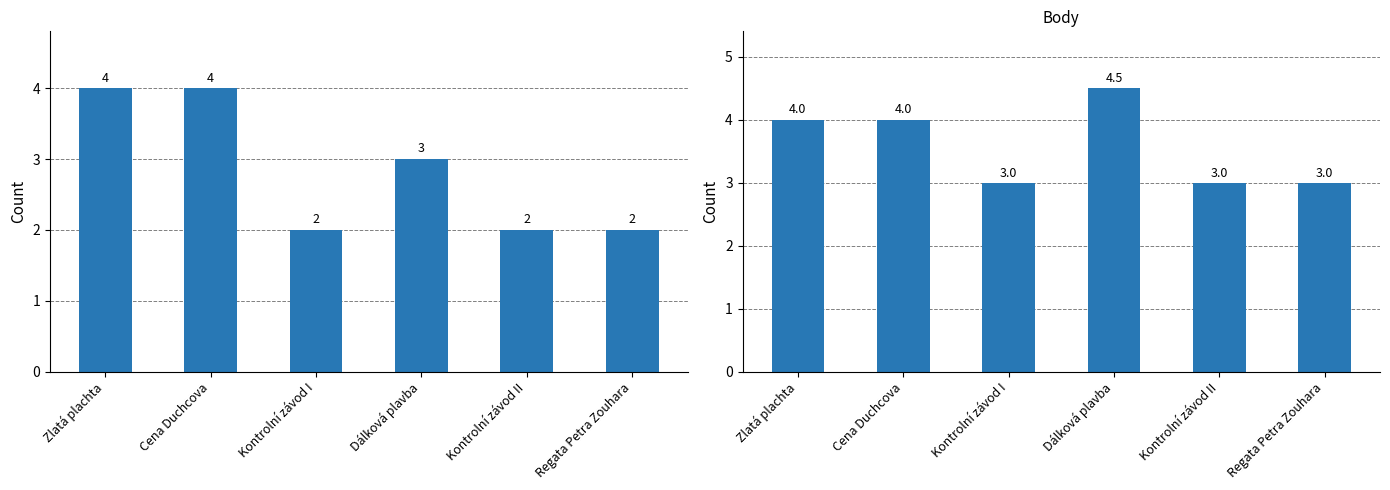

What is the approximate value of Koeficient at Cena Duchcova?

4.0